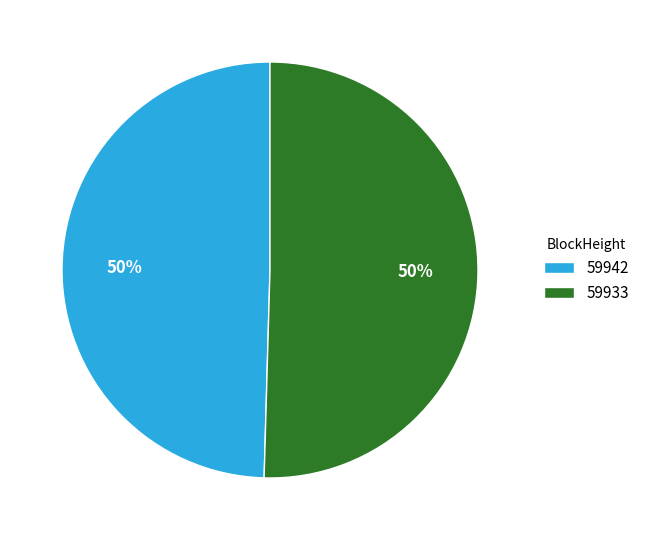

Is the sum of 59942 and 59933 greater than half?

Yes